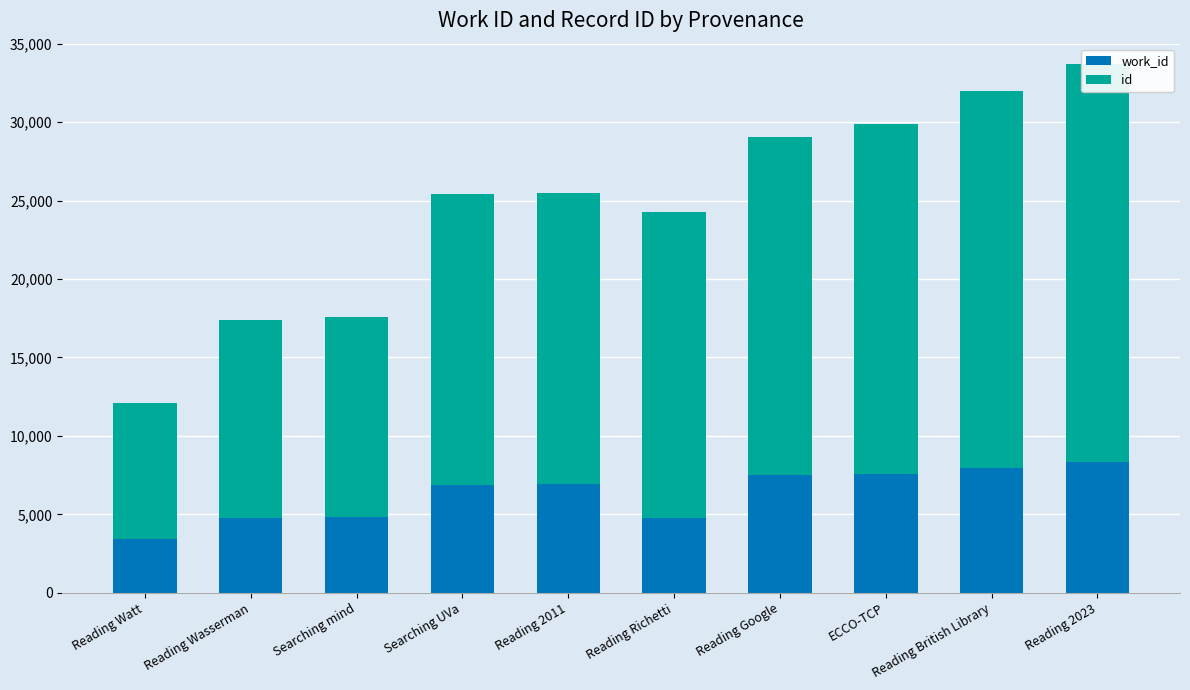

Is it true that work_id equals 4762 at Reading Wasserman?

True